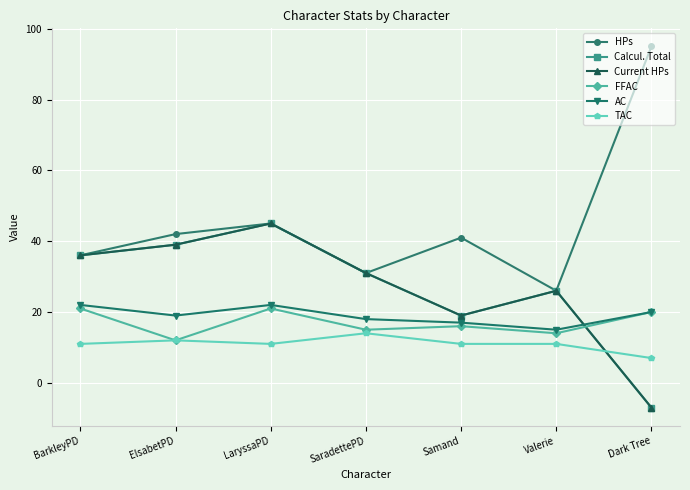

How many lines are shown in the chart?

6